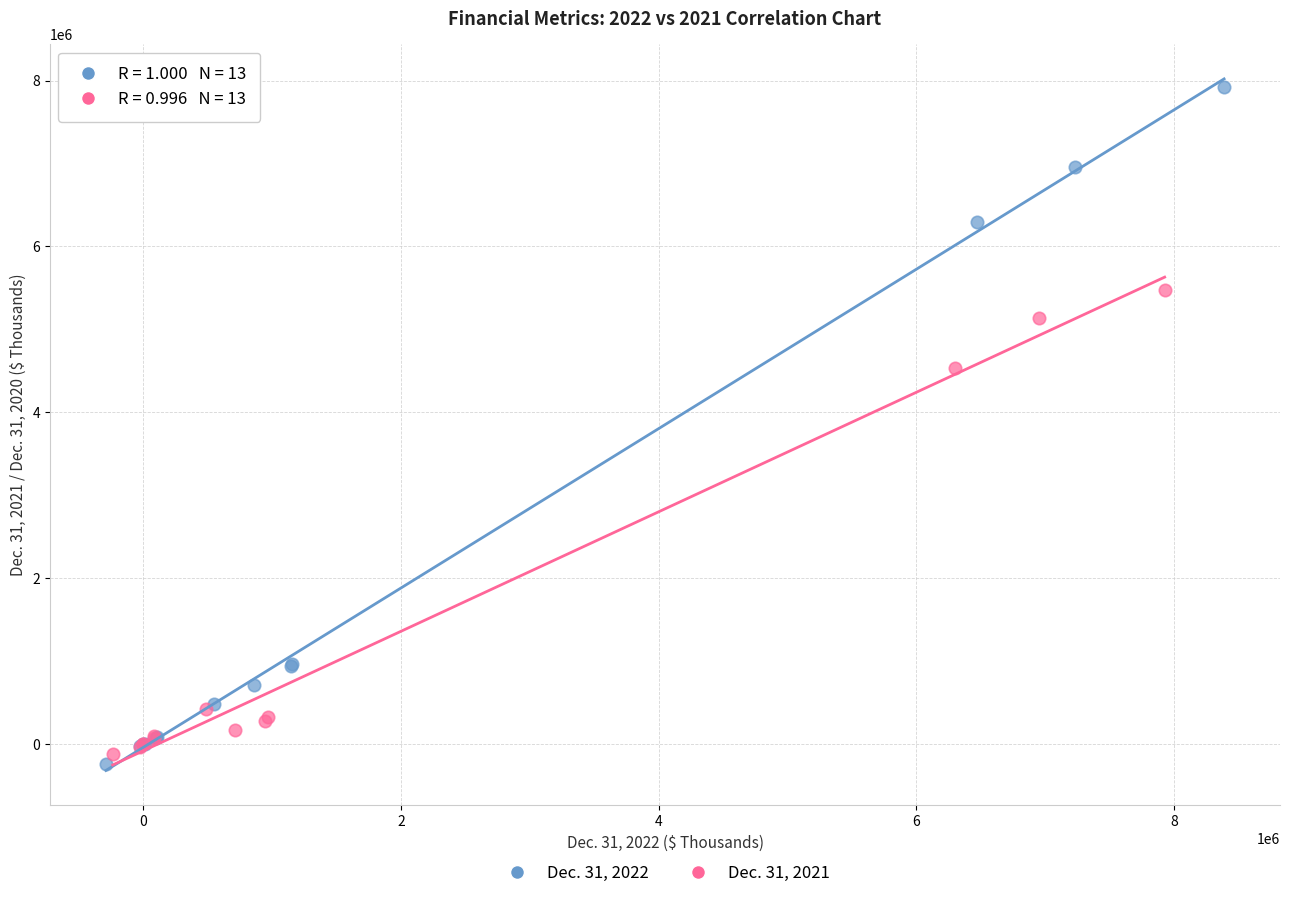

Which series reaches the minimum Y coordinate?

Dec. 31, 2022